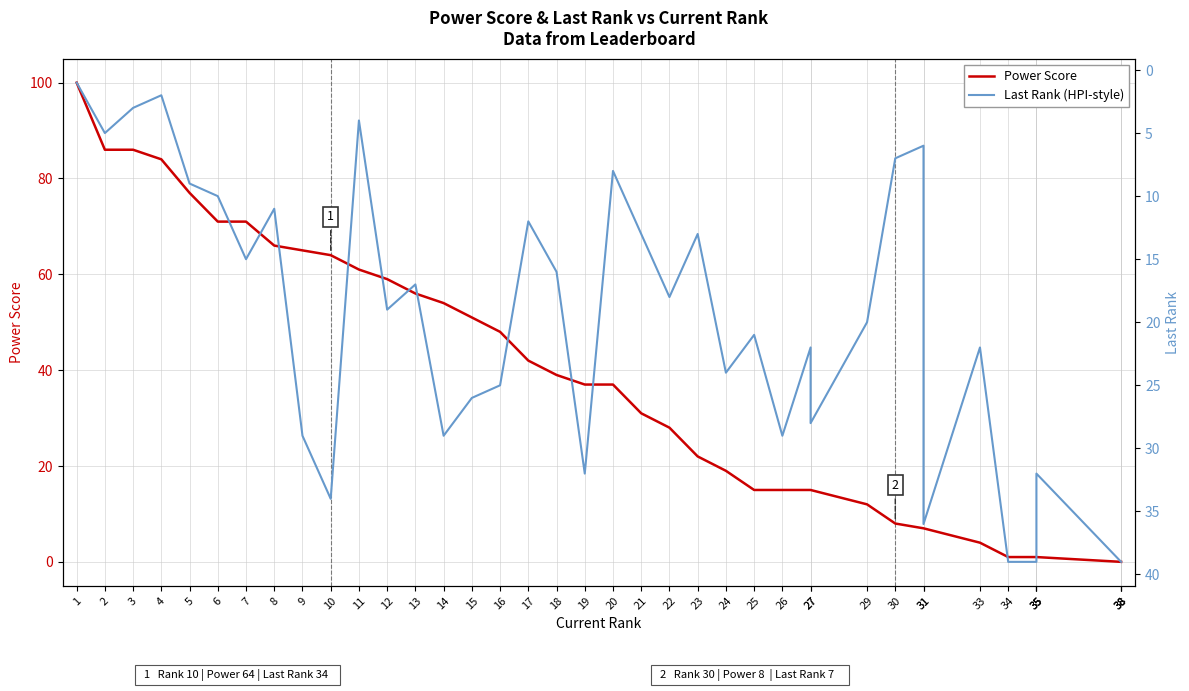

Which series has the largest total across all categories?

Power Score